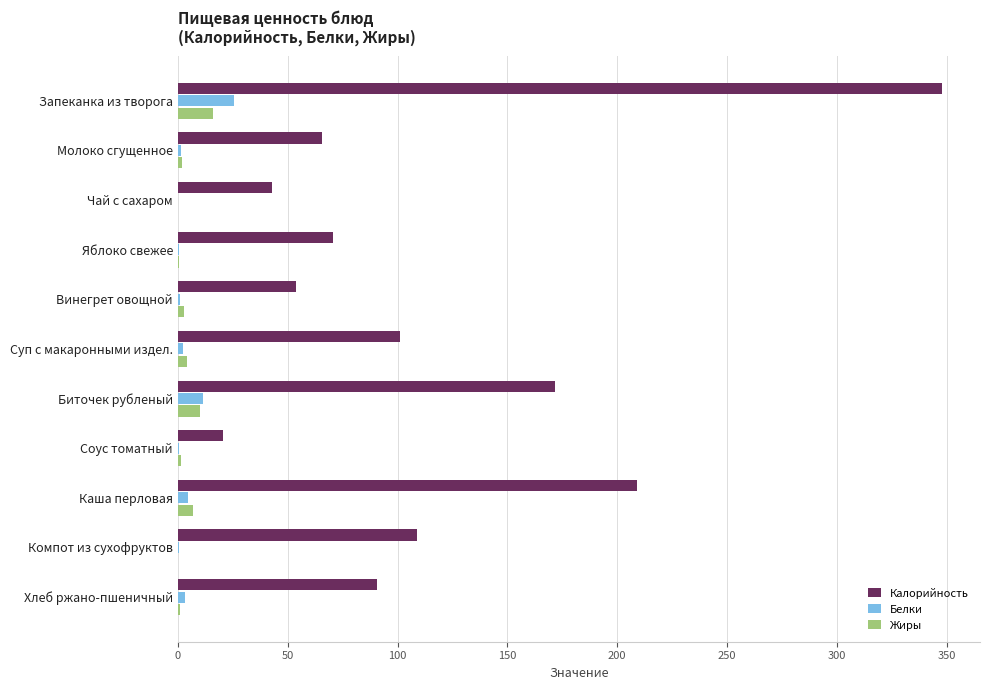

What is the maximum value shown in the chart?

347.8